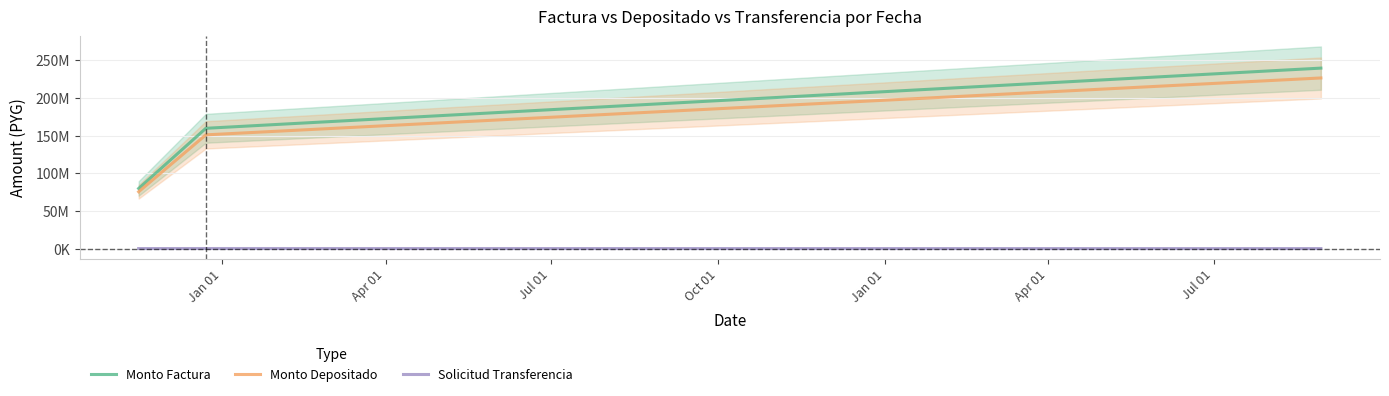

What is the label of the 1st point from the right?

Jul 01